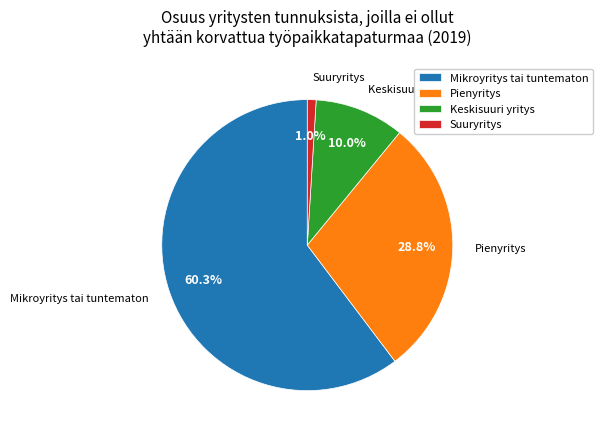

Is Keskisuuri yritys the majority of the pie?

No